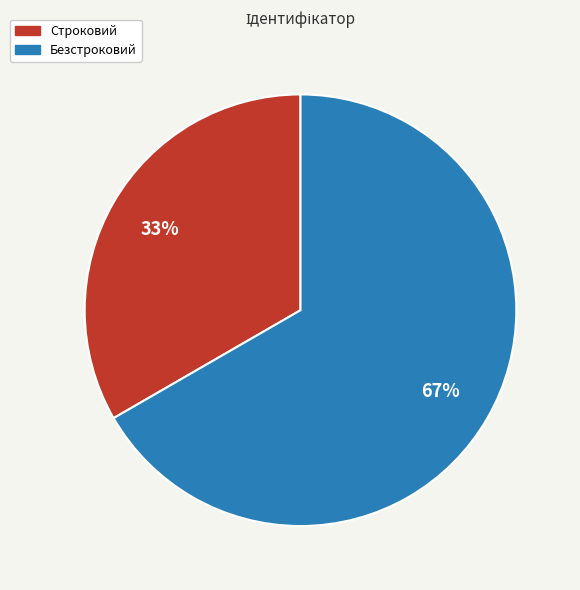

To the nearest percent, what portion does Строковий represent?

33%